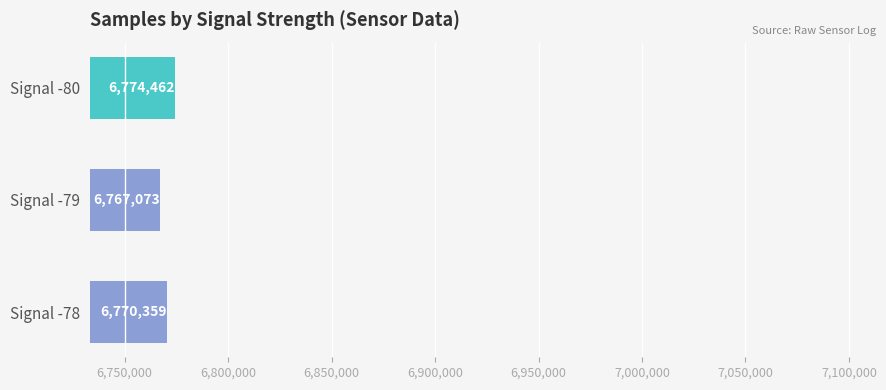

What is the difference between the maximum and minimum values?

7389